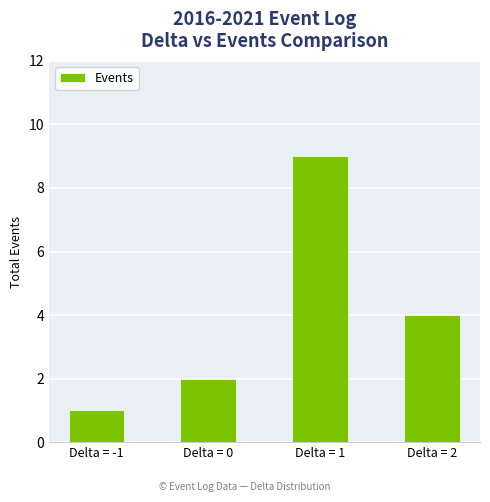

What is the difference between the maximum and second lowest values?

7